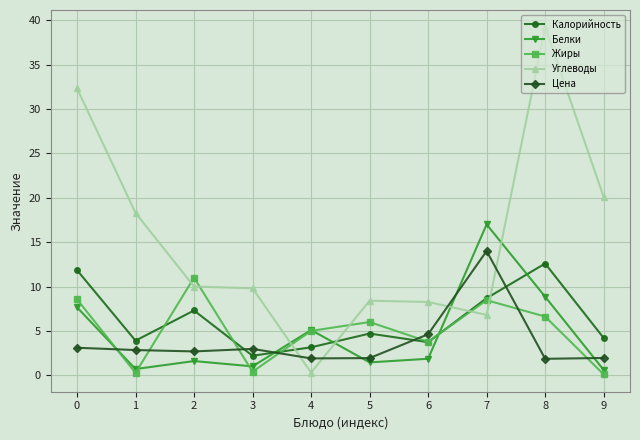

Which series has the largest total across all categories?

Углеводы